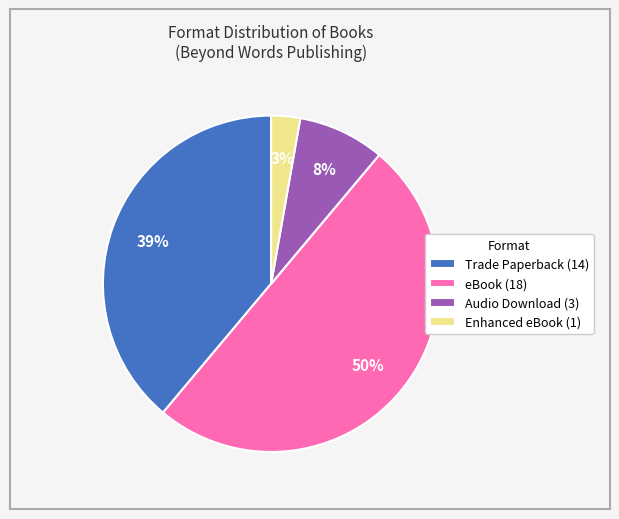

To the nearest percent, what is the average slice percentage?

25%